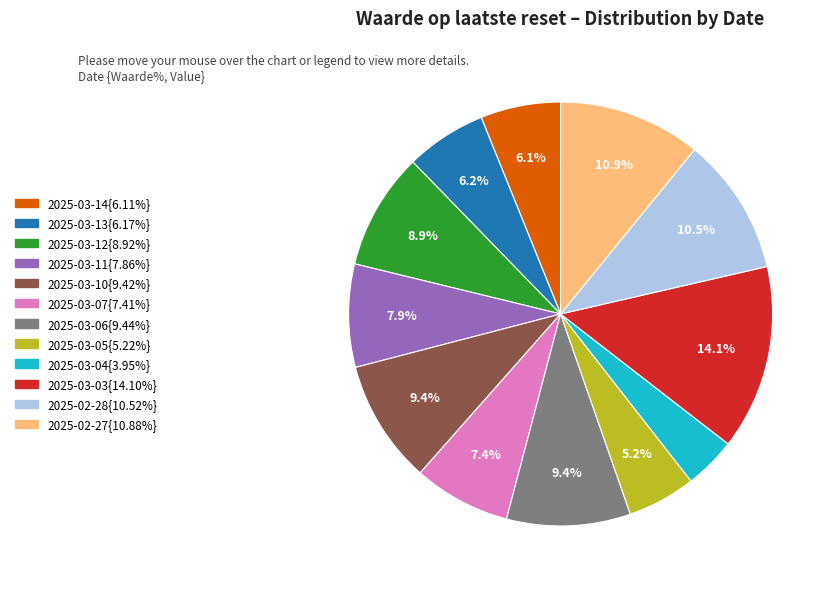

Does any single category account for the majority?

No